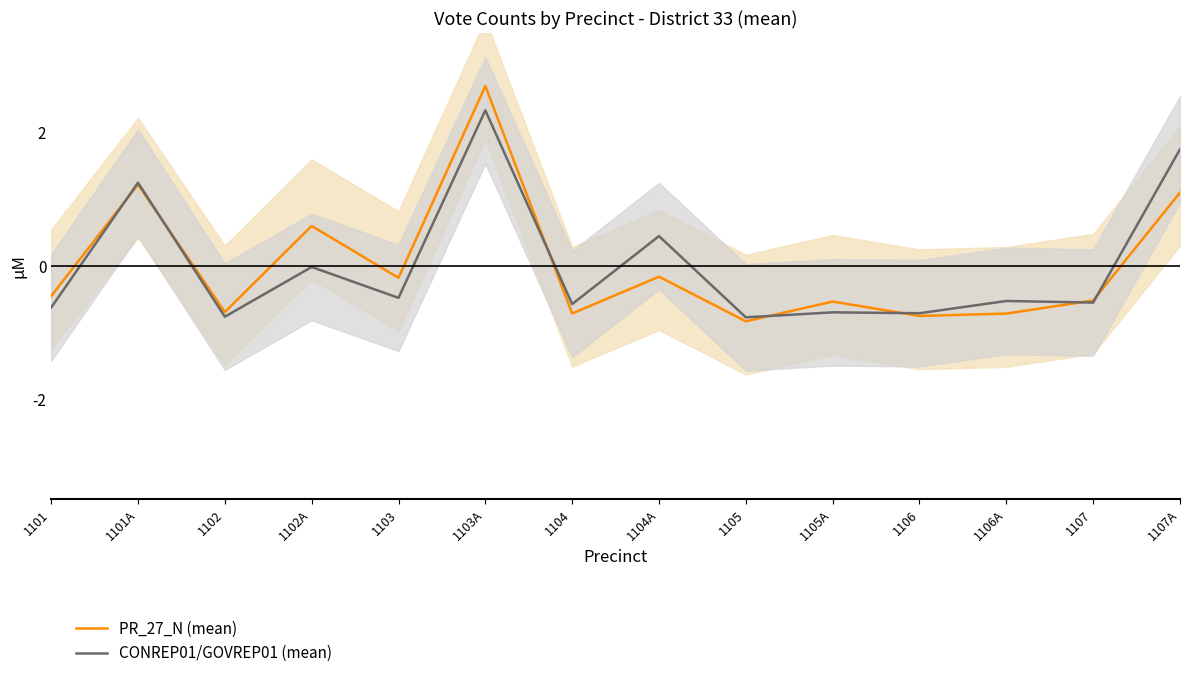

Where do PR_27_N (mean) and CONREP01/GOVREP01 (mean) first cross each other?

1101 and 1101A